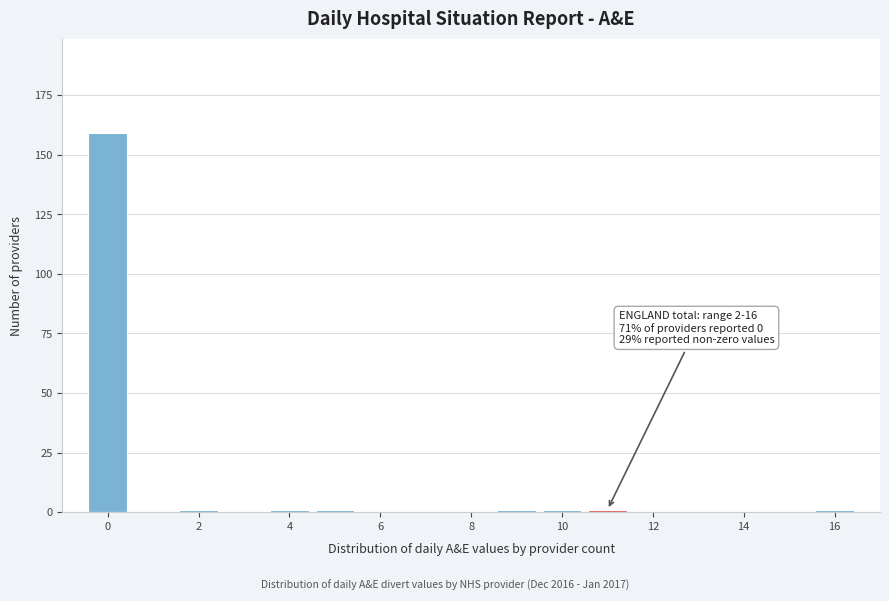

Over which range of the x-axis is the bar tallest?

-0.5 to 0.5